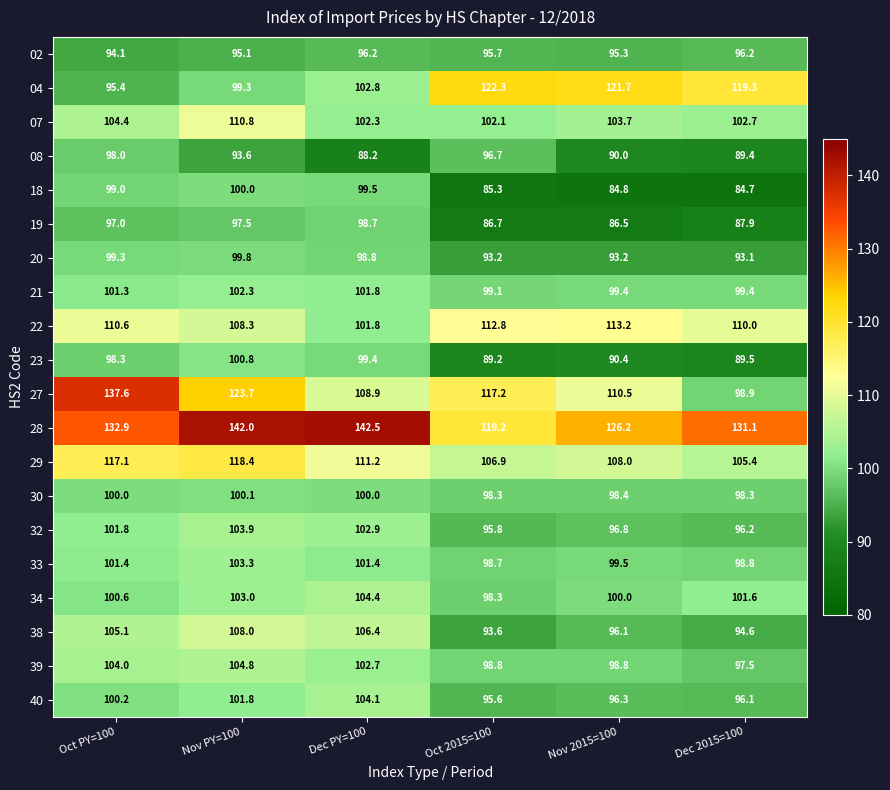

Which series changed the most between Oct 2015=100 and Dec 2015=100?

27